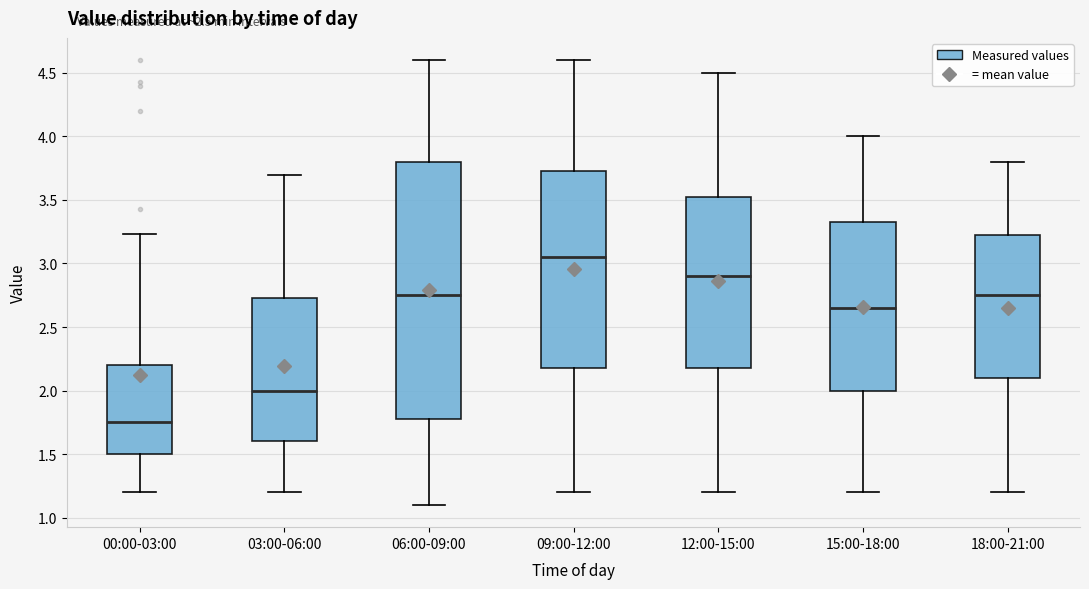

Reading left to right, read every box against the y-axis: the position of its median line, the range the box covers, and the ends of its whiskers. The values are not printed on the chart, so give them approximately, as read against the axis.

00:00-03:00: median 1.75, box 1.50 to 2.20, whiskers 1.20 to 3.25
03:00-06:00: median 2.00, box 1.60 to 2.75, whiskers 1.20 to 3.70
06:00-09:00: median 2.75, box 1.80 to 3.80, whiskers 1.10 to 4.60
09:00-12:00: median 3.05, box 2.20 to 3.75, whiskers 1.20 to 4.60
12:00-15:00: median 2.90, box 2.20 to 3.55, whiskers 1.20 to 4.50
15:00-18:00: median 2.65, box 2.00 to 3.35, whiskers 1.20 to 4.00
18:00-21:00: median 2.75, box 2.10 to 3.25, whiskers 1.20 to 3.80